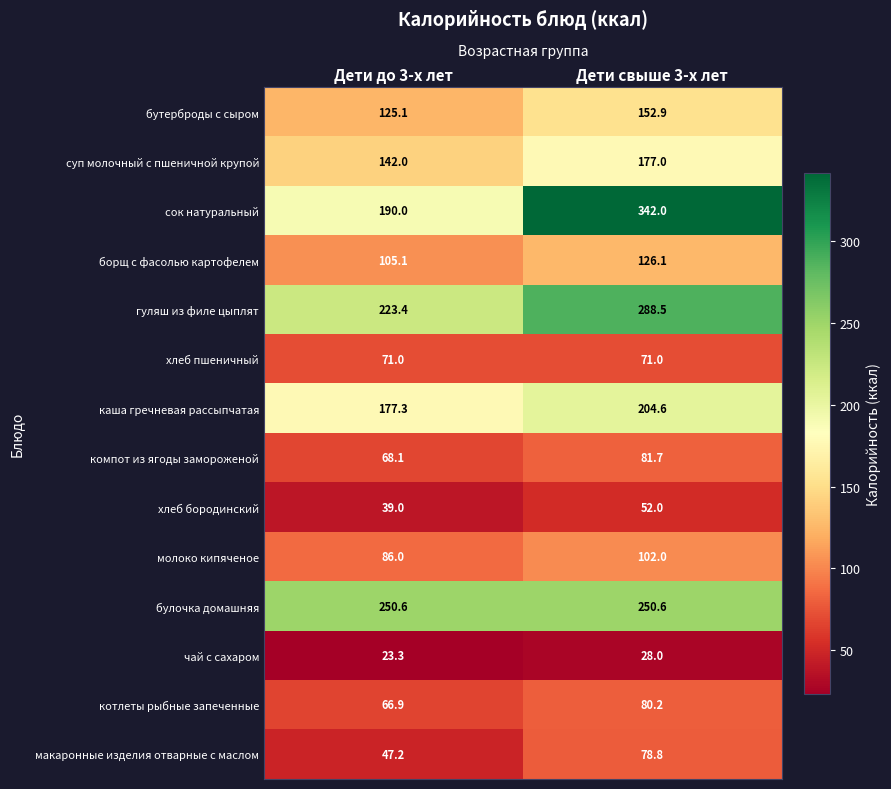

Where does the борщ с фасолью картофелем series first go above 126?

Дети свыше 3-х лет